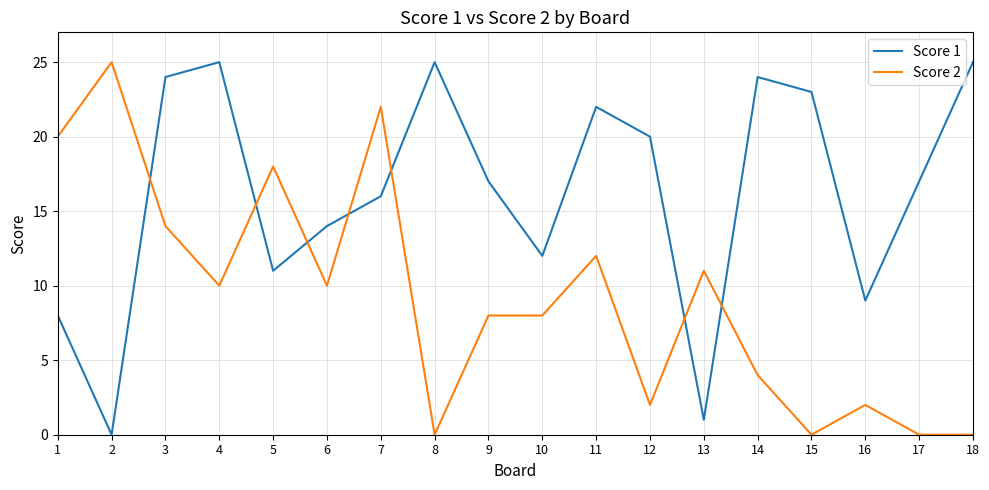

Reading left to right, list all the values displayed in this chart.

Score 1: 1=8	2=0	3=24	4=25	5=11	6=14	7=16	8=25	9=17	10=12	11=22	12=20	13=1	14=24	15=23	16=9	17=17	18=25
Score 2: 1=20	2=25	3=14	4=10	5=18	6=10	7=22	8=0	9=8	10=8	11=12	12=2	13=11	14=4	15=0	16=2	17=0	18=0